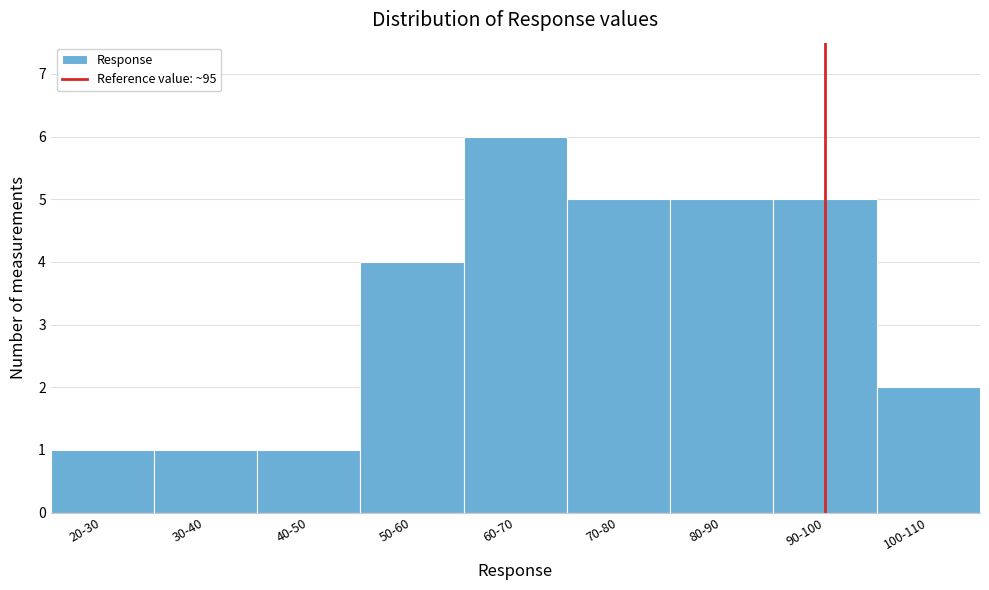

Reading left to right, extract all data points from this chart.

20-30=1	30-40=1	40-50=1	50-60=4	60-70=6	70-80=5	80-90=5	90-100=5	100-110=2